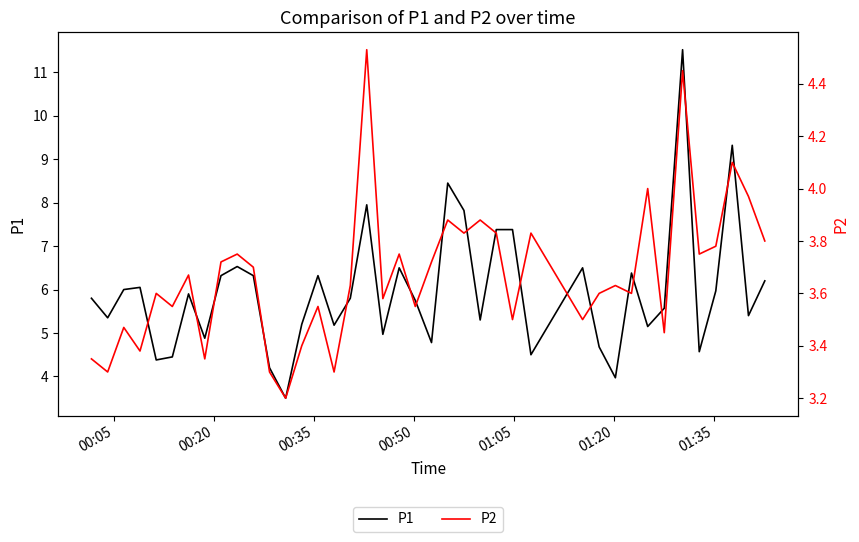

What is the highest value of the P1 series?

11.5